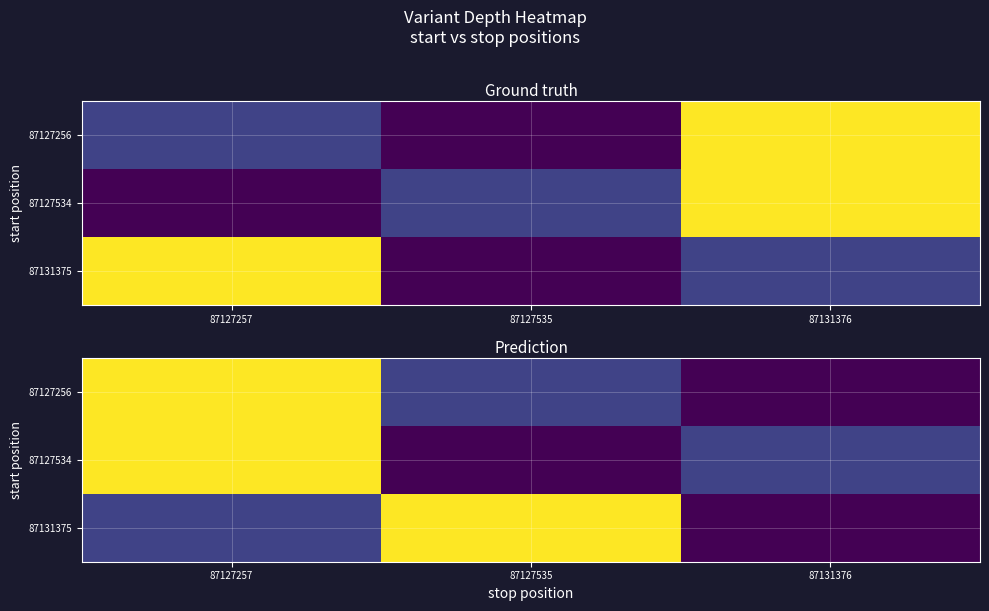

What is the average value of the 87127534 series?

11